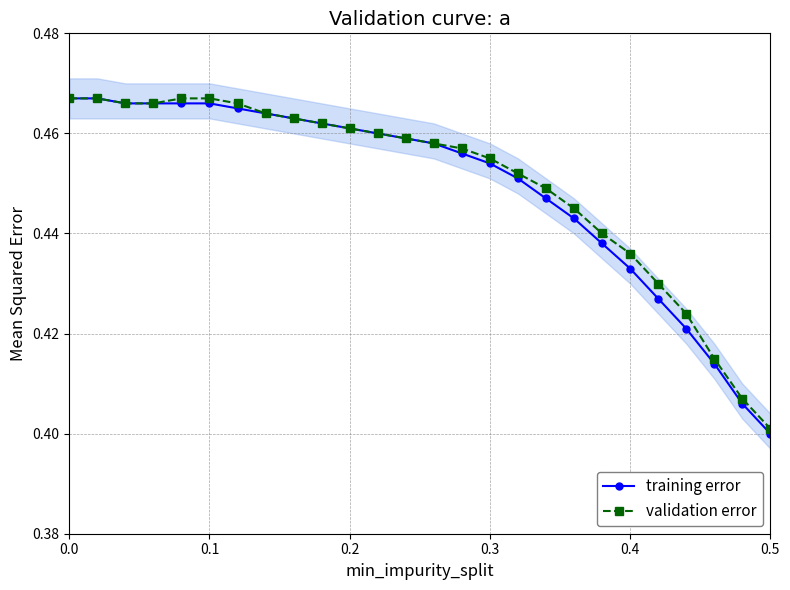

How many training error values are between 0 and 1?

26